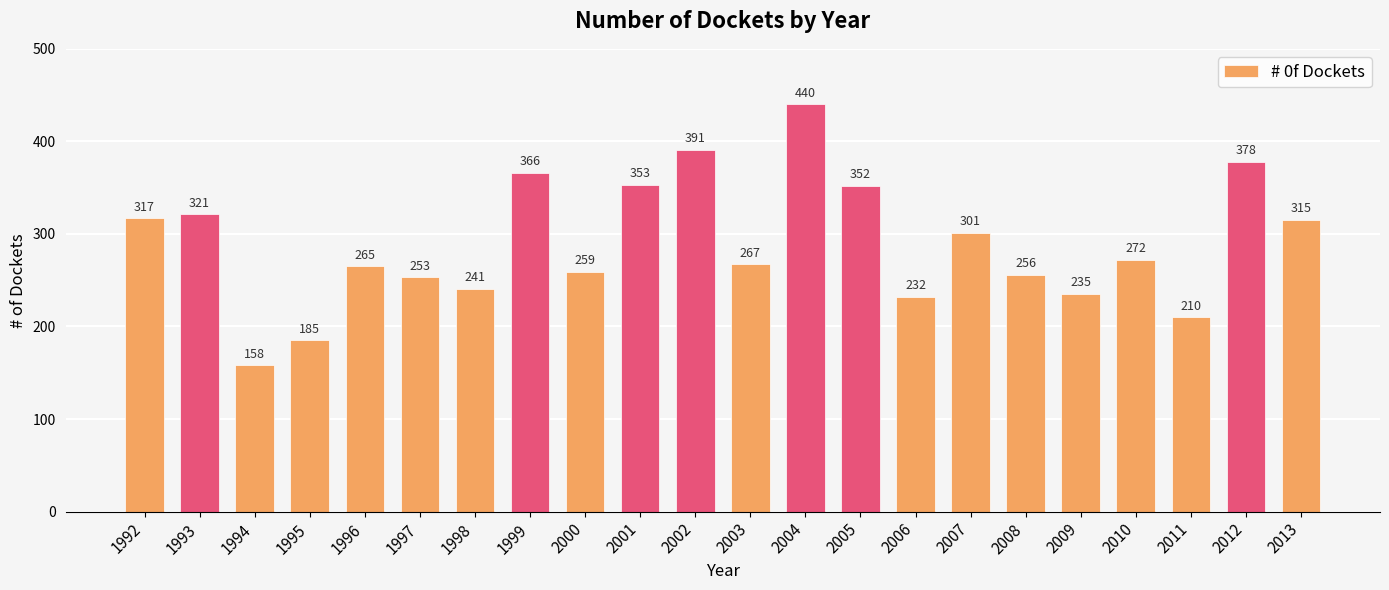

Where does the data first go above 272?

1992